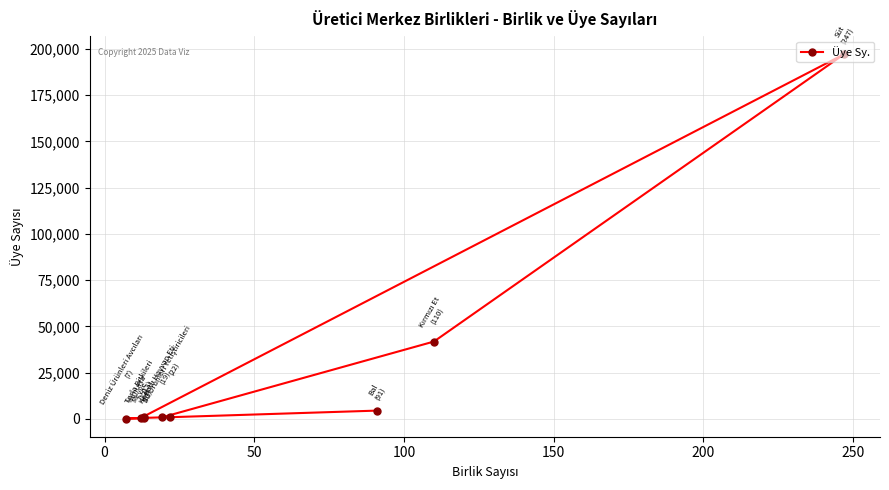

What is the change in value from 0 to 50?

+41055